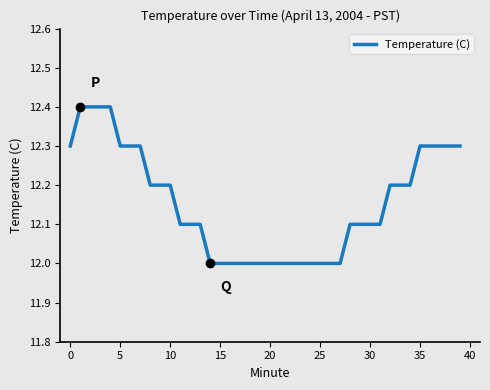

What is the greatest value displayed?

12.4